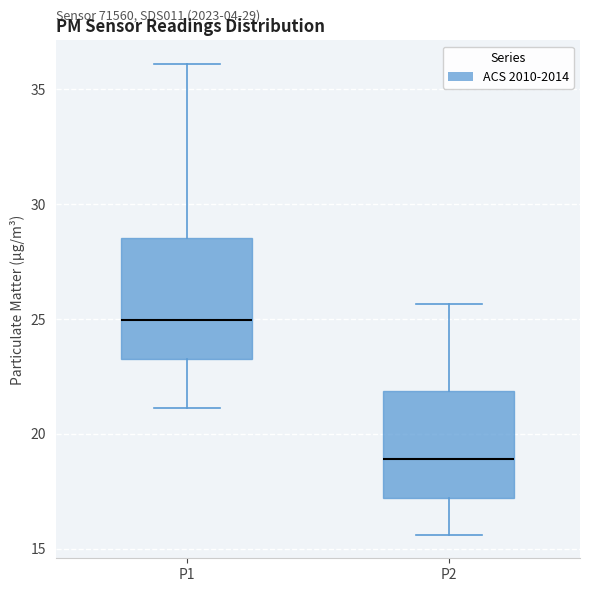

Which box's median line is the lowest?

P2